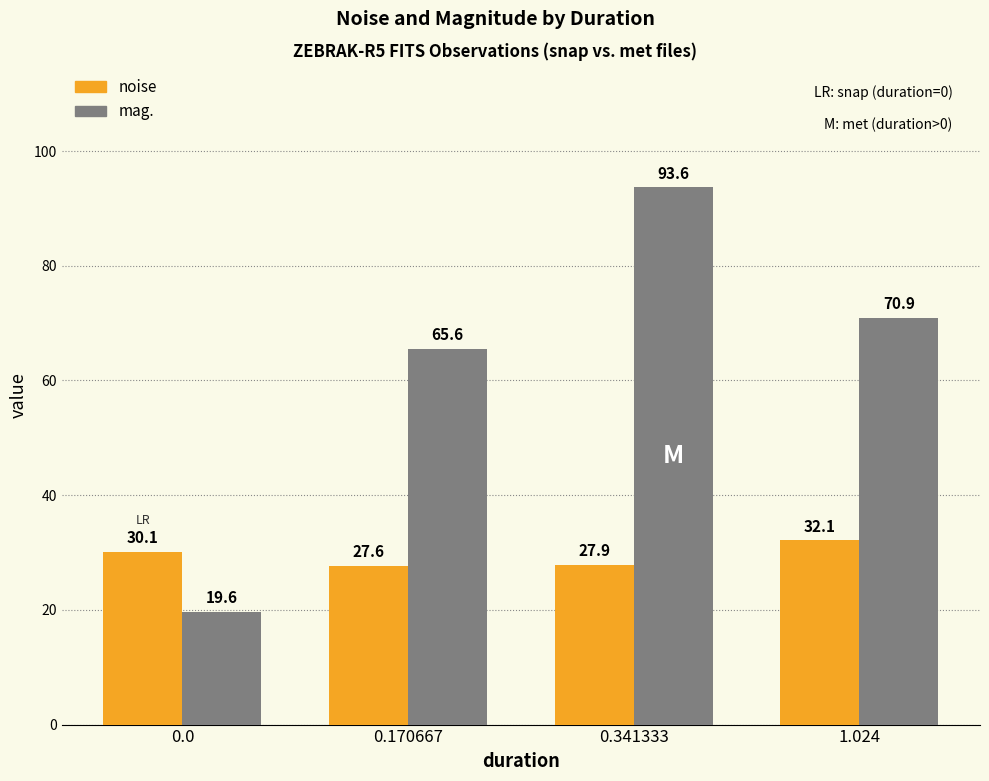

List the labels in order of noise value, smallest first.

0.170667, 0.341333, 0.0, 1.024